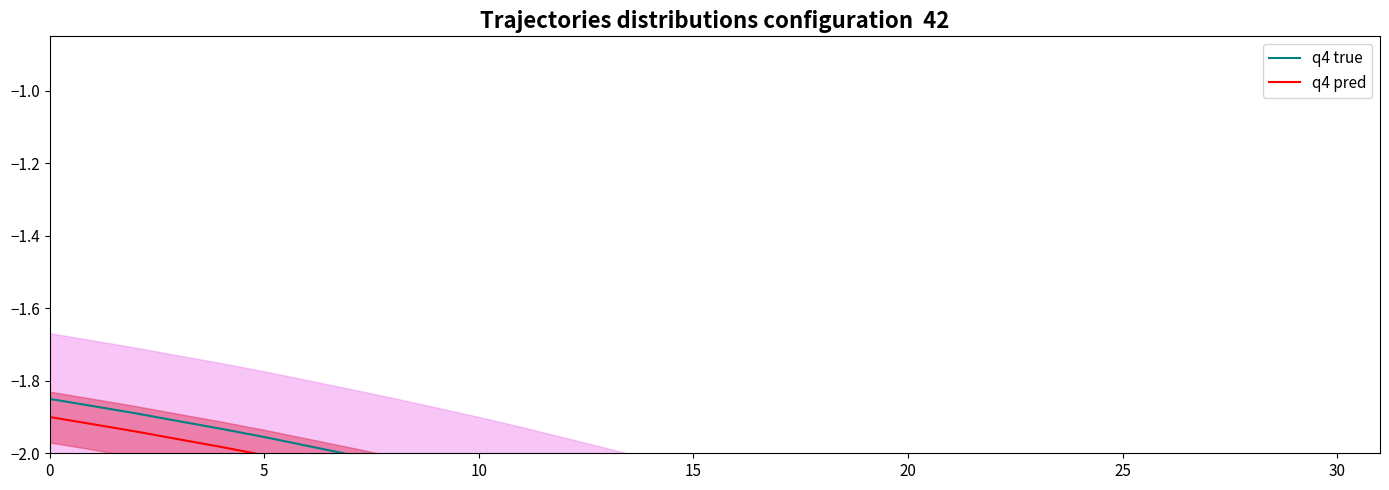

What is the label of the 7th point from the left?

30